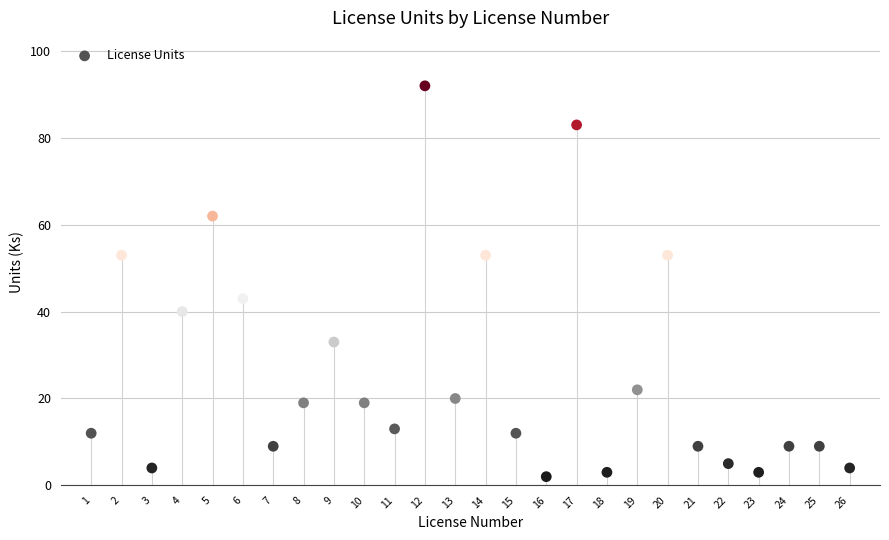

What Y value in the scatter plot is closest to 47?

43